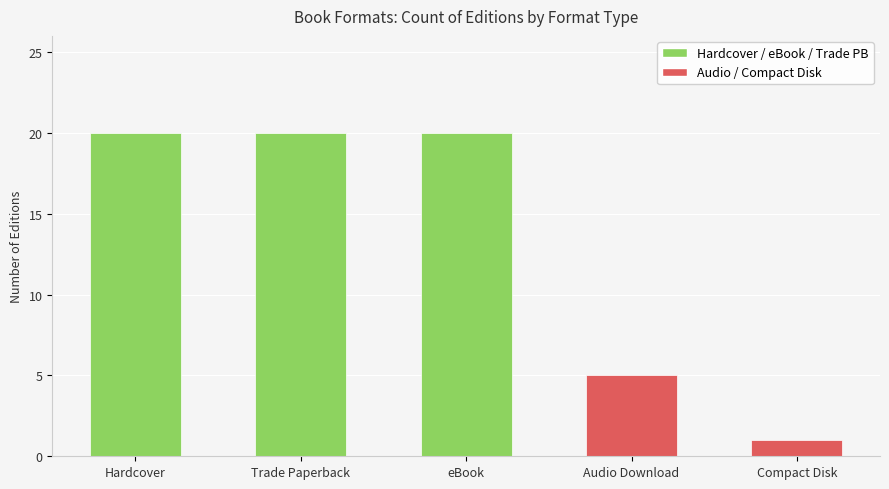

True or false: the data shows 0 at Compact Disk.

False